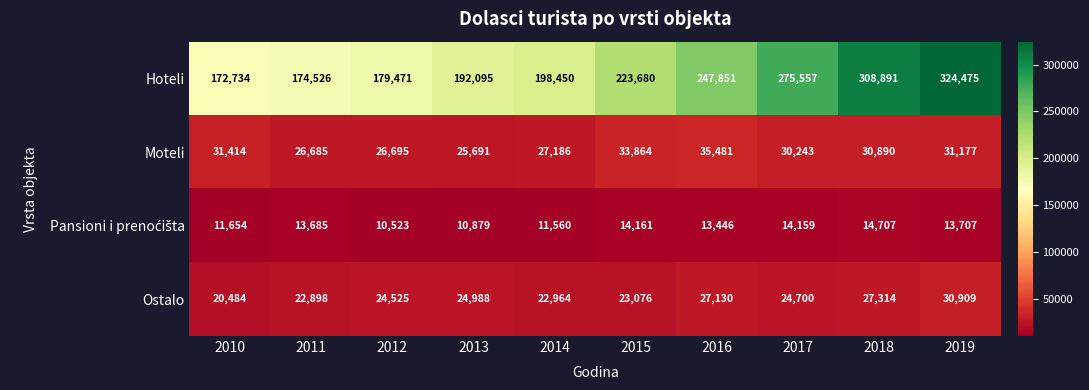

How many distinct data groups are displayed?

4